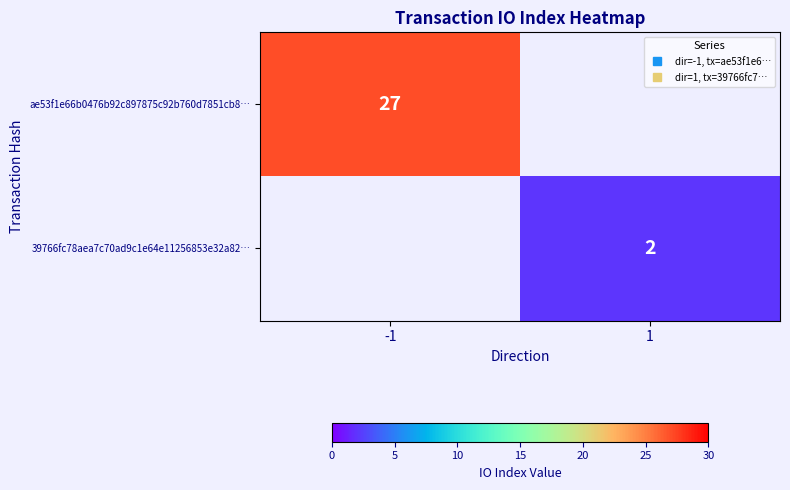

Is the value of 39766fc78aea7c70ad9c1e64e11256853e32a82… at 1 greater than the value of ae53f1e66b0476b92c897875c92b760d7851cb8… at -1?

No